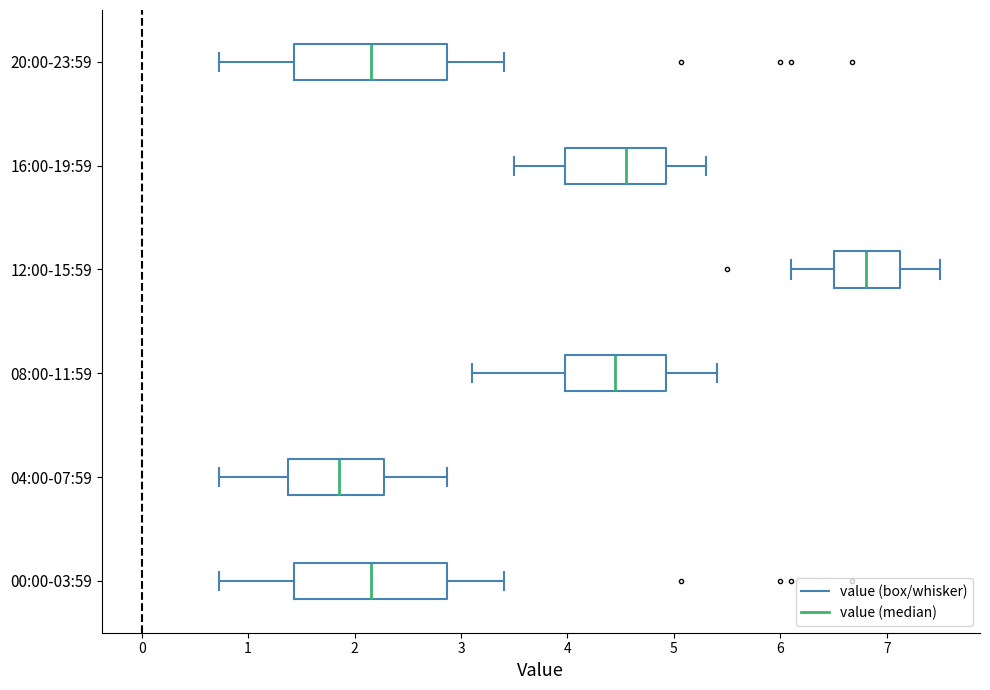

Where is the left edge of the box for 00:00-03:59 on the x-axis? The values are not printed on the chart, so give them approximately, as read against the axis.

1.4